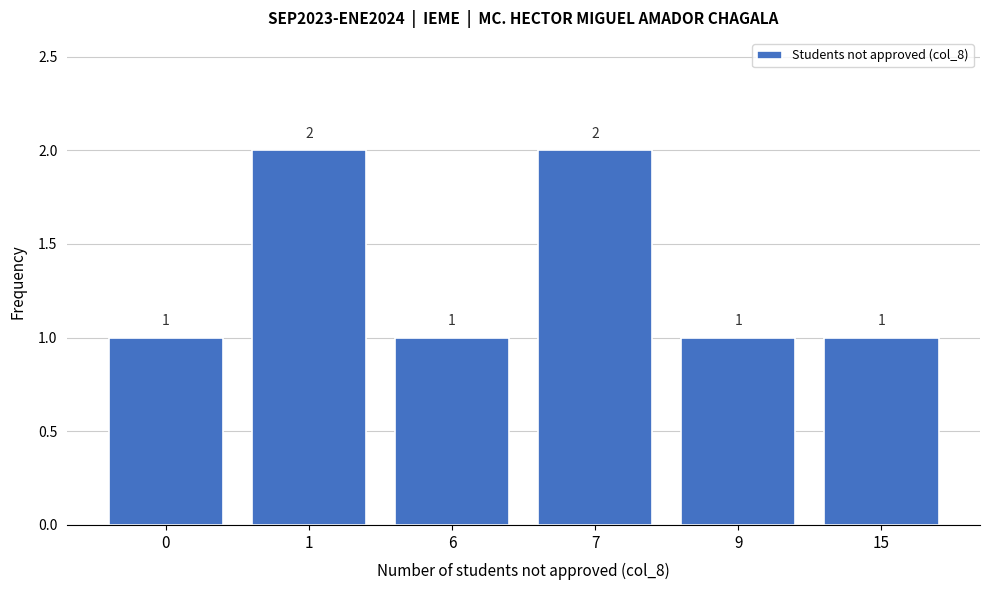

Reading left to right, list all the values displayed in this chart.

1	2	1	2	1	1